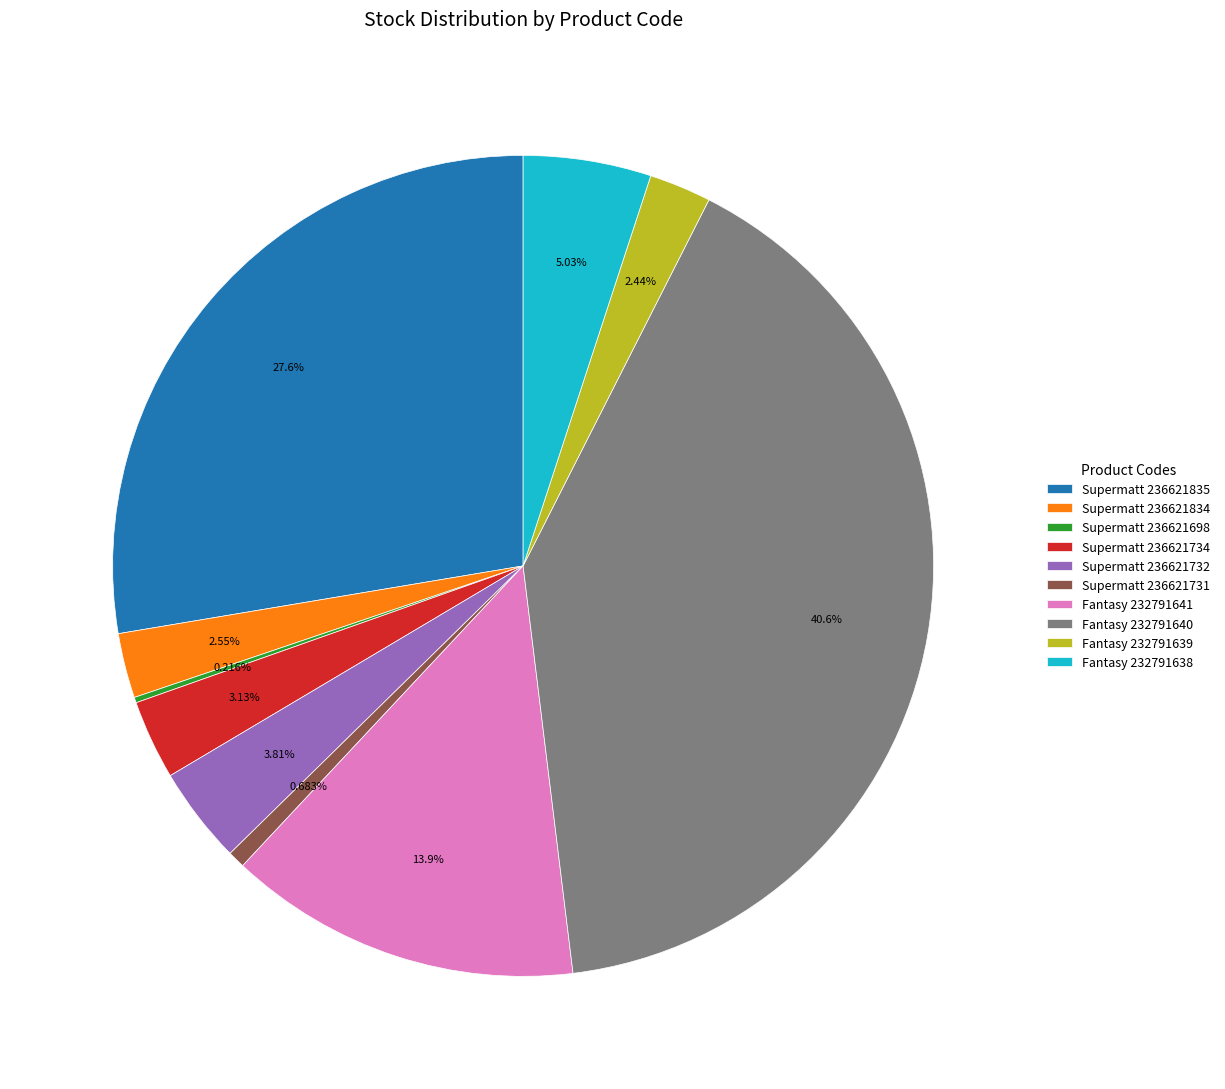

Between Fantasy 232791639 and Fantasy 232791638, which is larger?

Fantasy 232791638